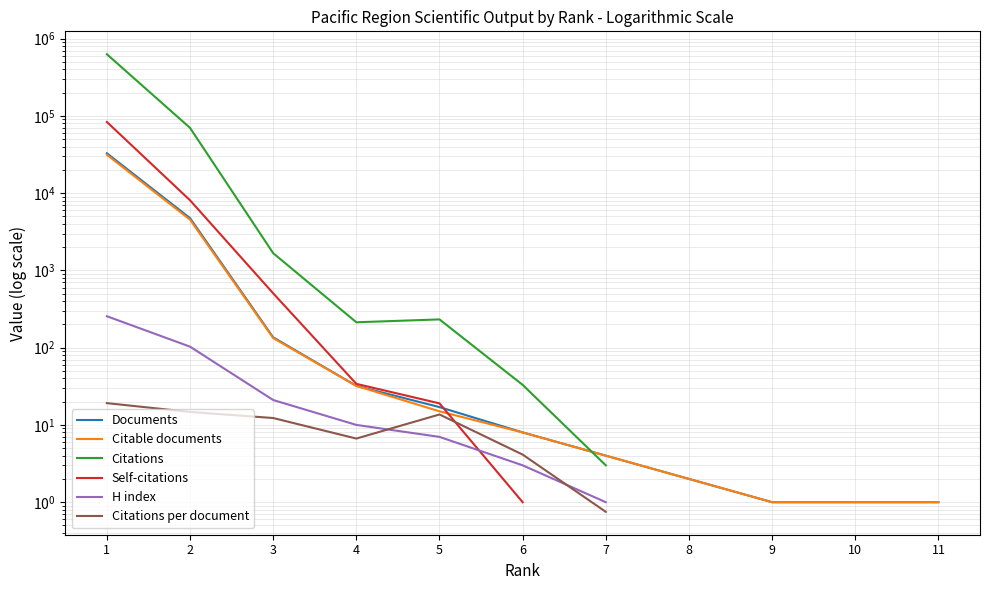

What is the maximum value for Self-citations?

83357.0